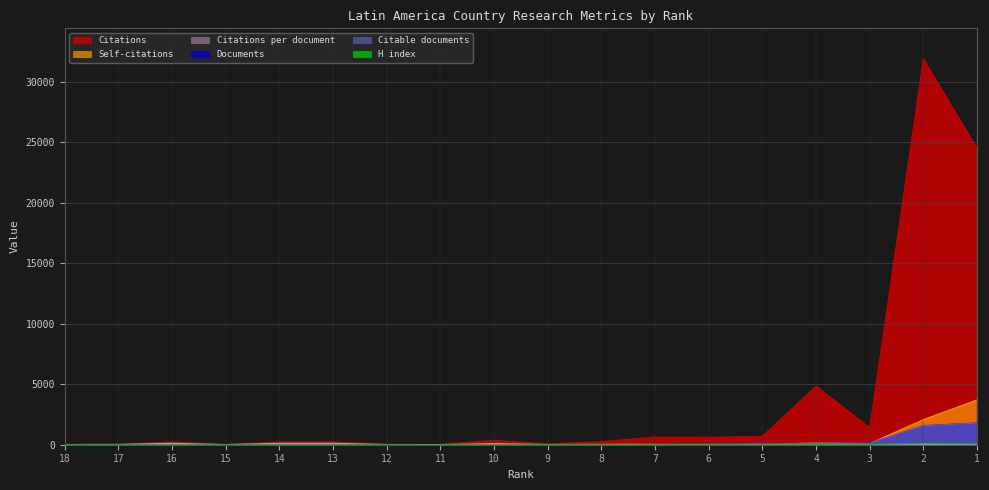

Rank the series by their maximum value, from highest to lowest.

Citations, Self-citations, Documents, Citable documents, Citations per document, H index